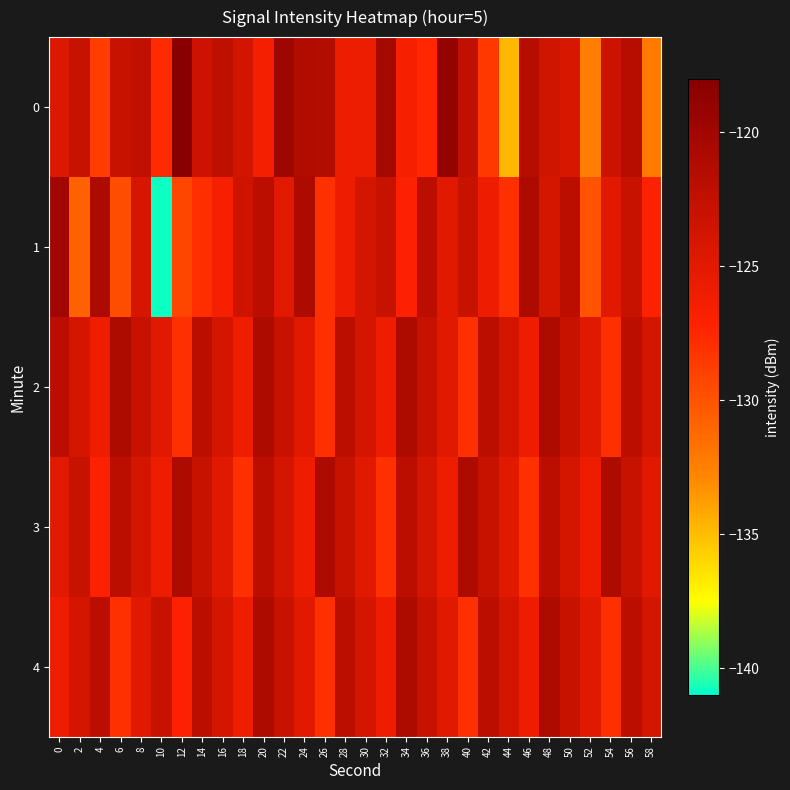

What is the spread (max minus min) of values at 50?

2.2